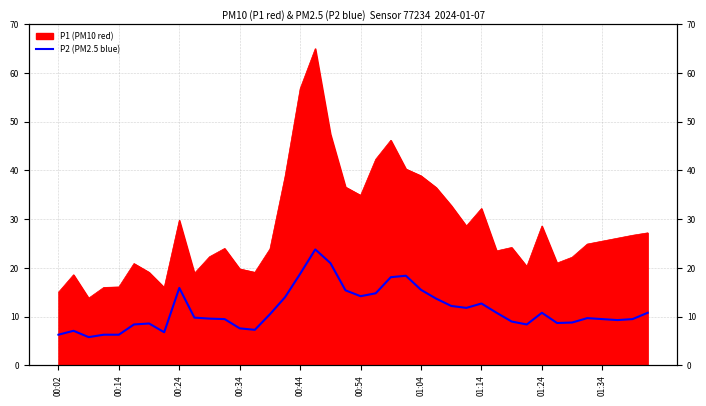

Reading left to right, extract all data points from this chart.

6.3	7.1	5.8	6.3	6.3	8.4	8.6	6.8	15.9	9.8	9.6	9.5	7.6	7.3	10.5	14.0	18.8	23.8	21.0	15.4	14.2	14.8	18.1	18.4	15.5	13.7	12.2	11.8	12.7	10.8	9.0	8.4	10.8	8.7	8.8	9.7	9.5	9.3	9.5	10.8